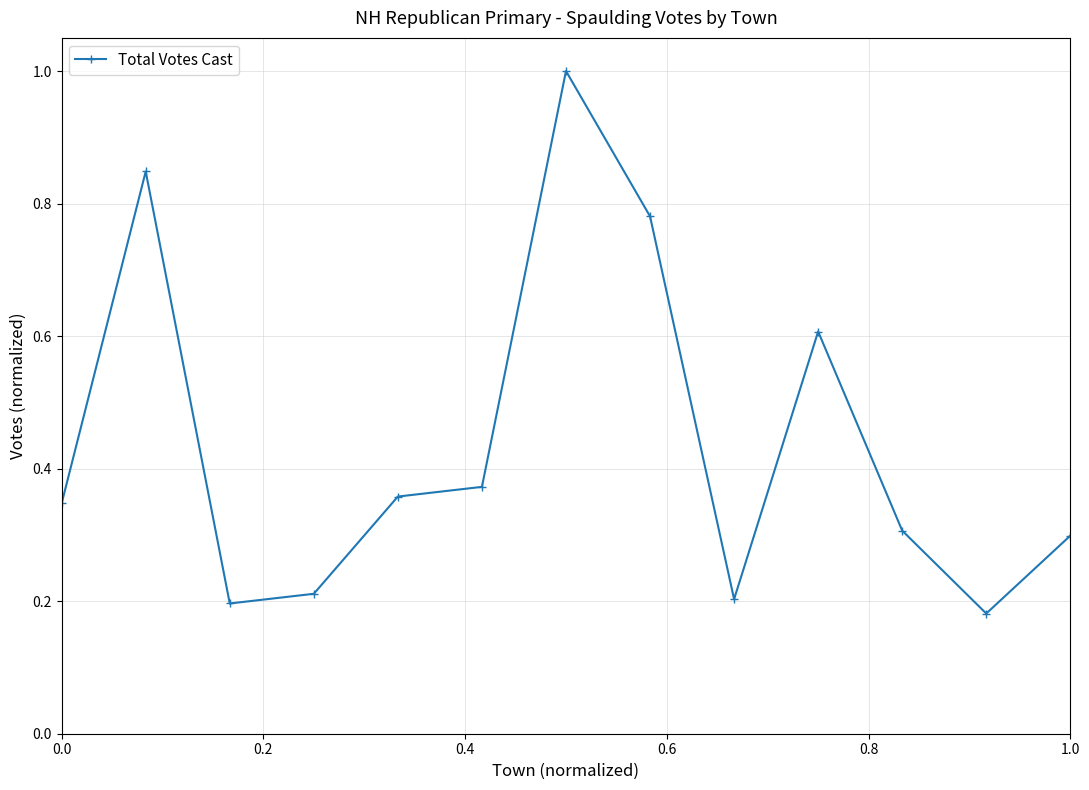

How many interior local valleys (lower than both neighbors) does the data have?

3